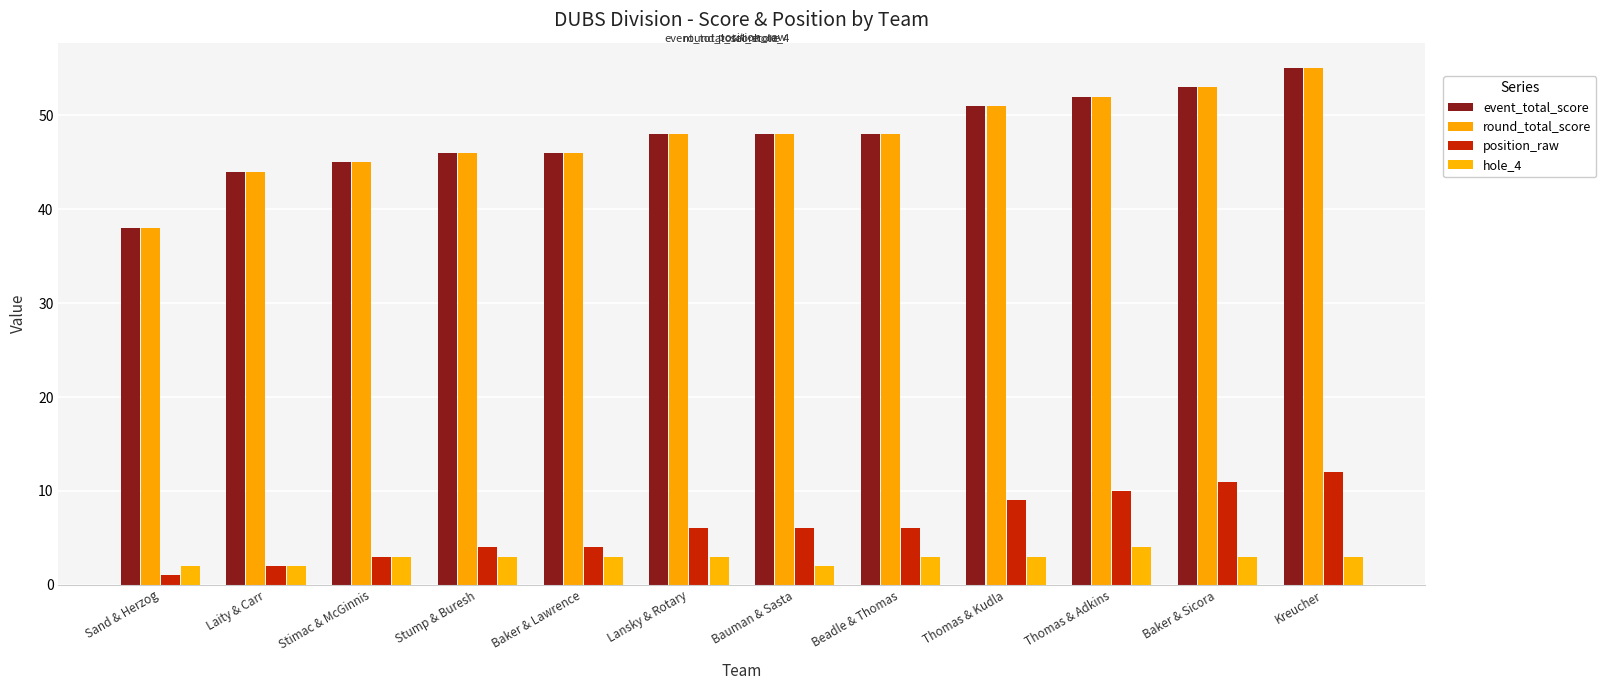

True or false: round_total_score has a value of 80 at Stimac & McGinnis.

False